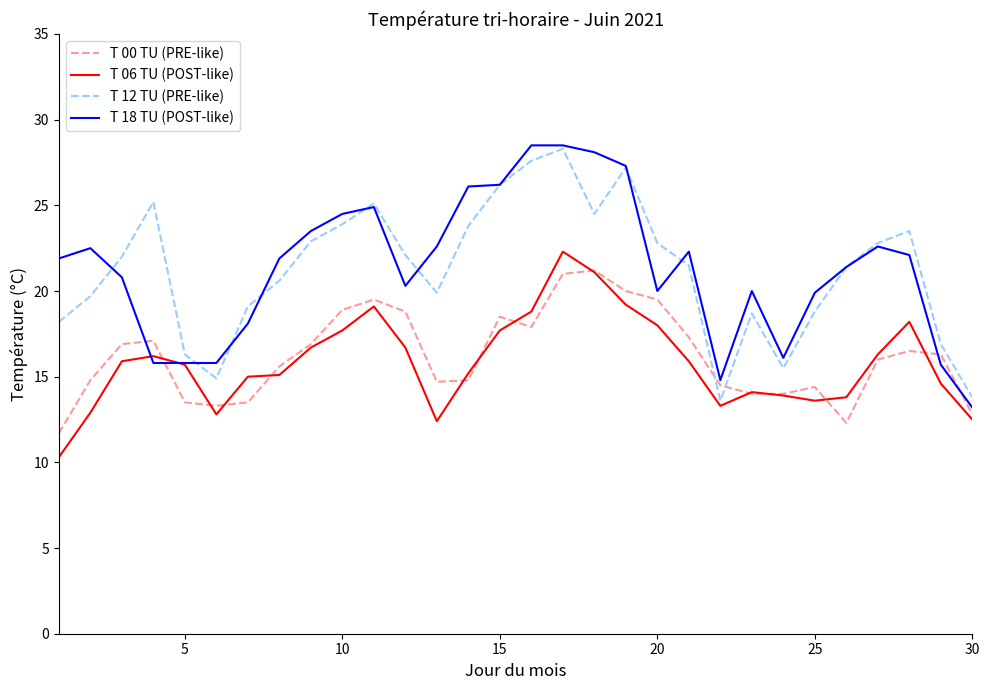

True or false: T 00 TU (PRE-like) and T 12 TU (PRE-like) intersect in this chart.

True